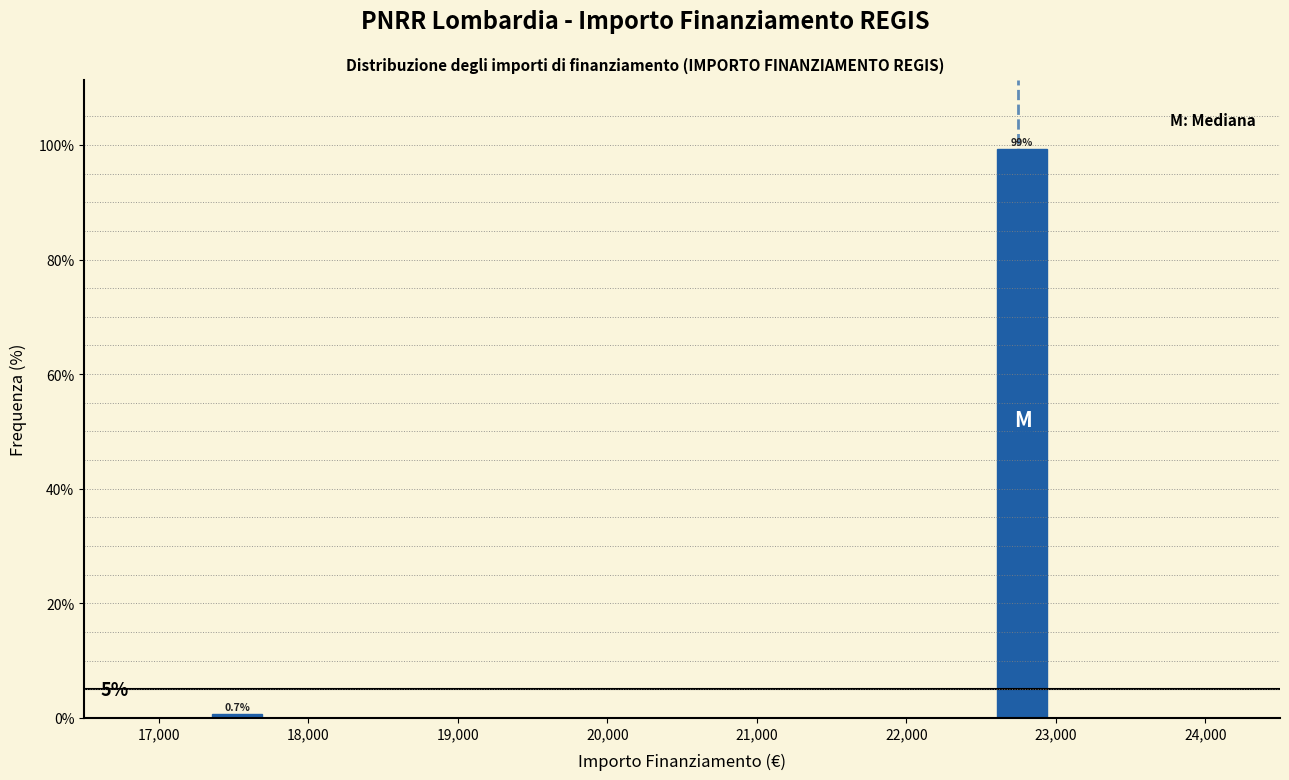

Around what value on the x-axis is the tallest bar? Give the approximate position of its centre, as read against the axis.

22800